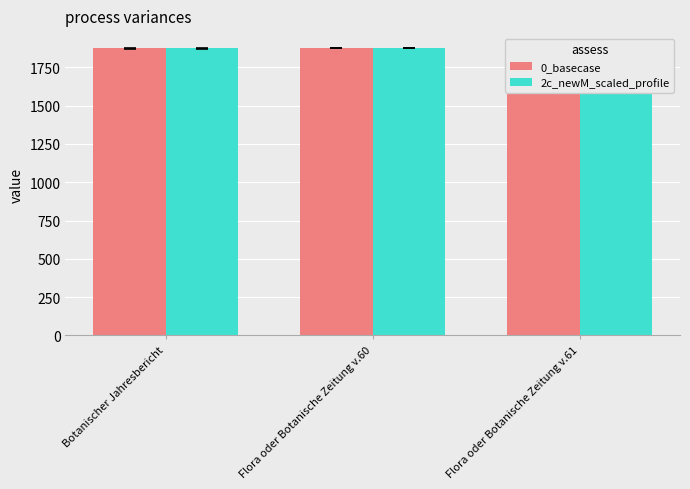

How many bars are there in total?

6